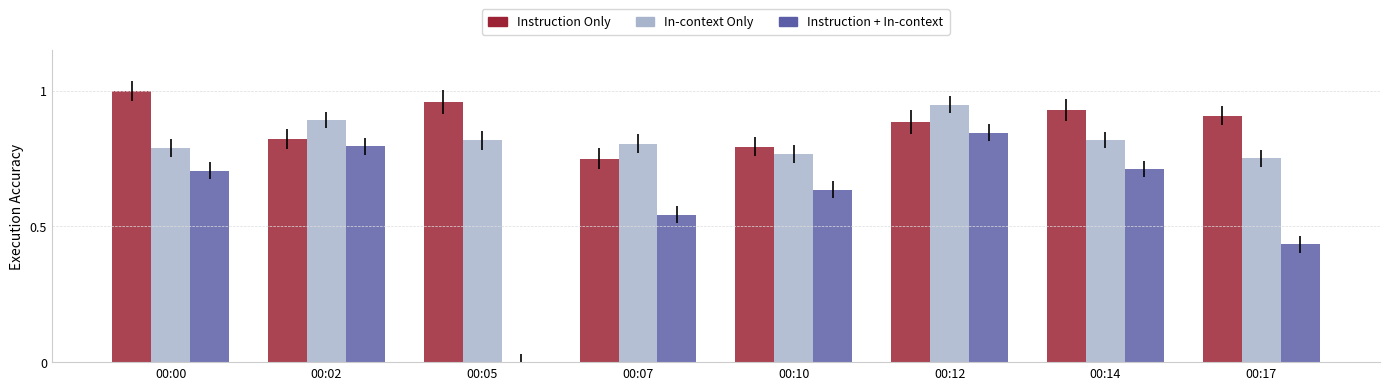

What is the sum of all Instruction Only values?

7.0